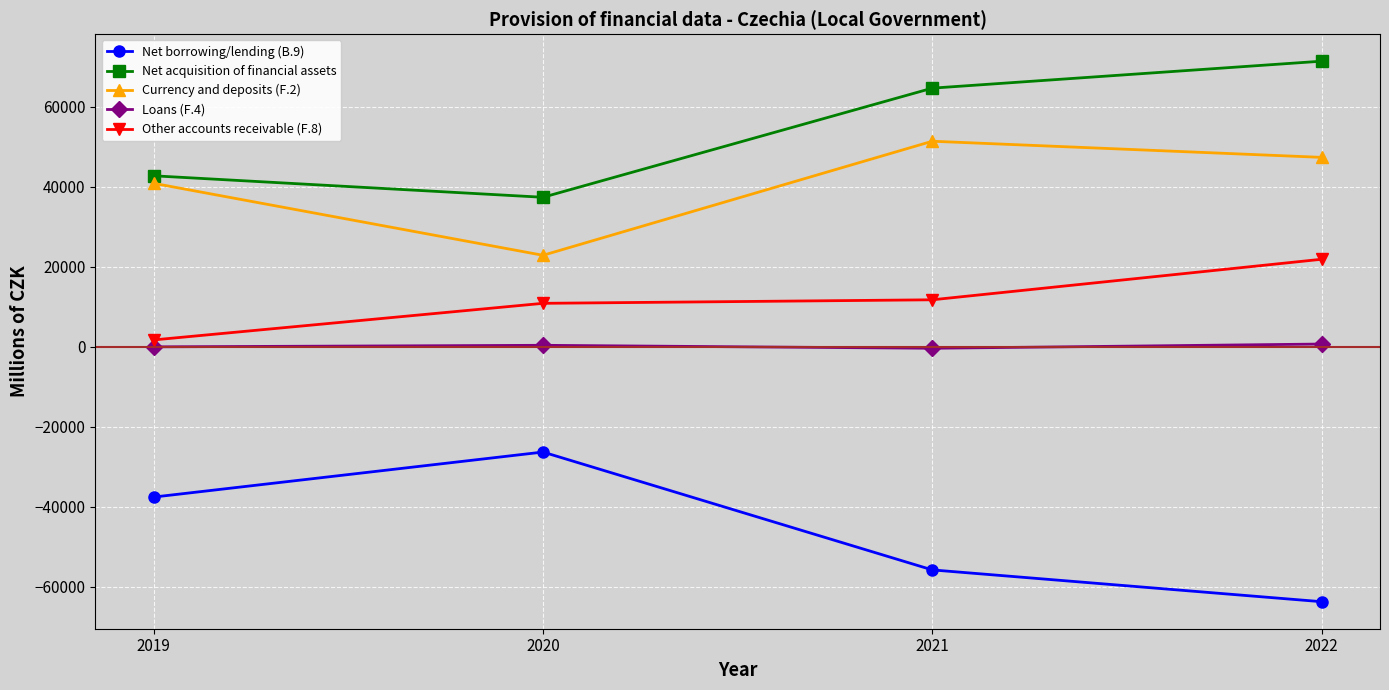

Which series has the largest total across all categories?

Net acquisition of financial assets